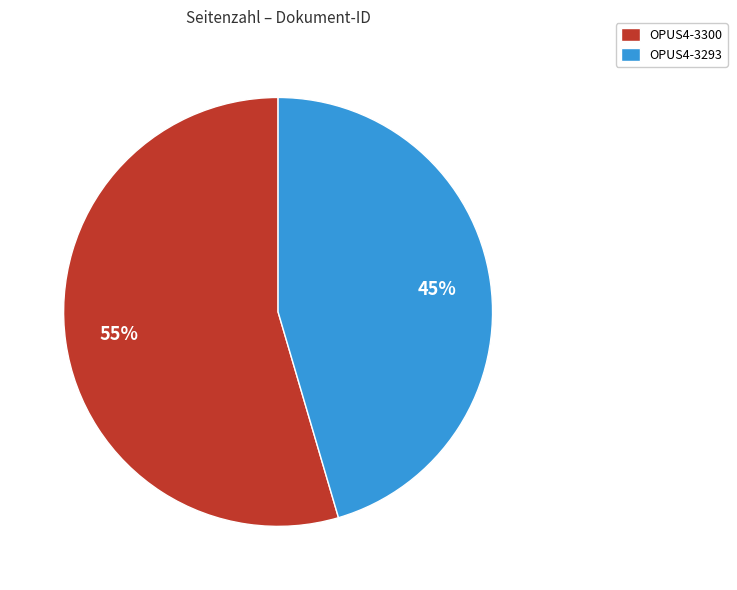

What is the smallest slice in the pie chart?

OPUS4-3293